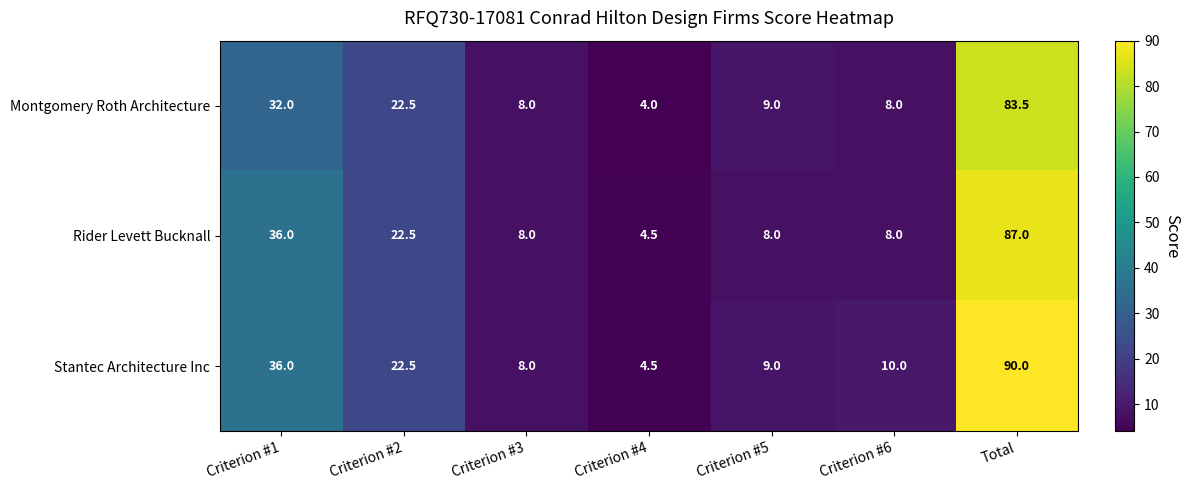

What is the sum of the Montgomery Roth Architecture values at Criterion #2 and Criterion #6?

30.5